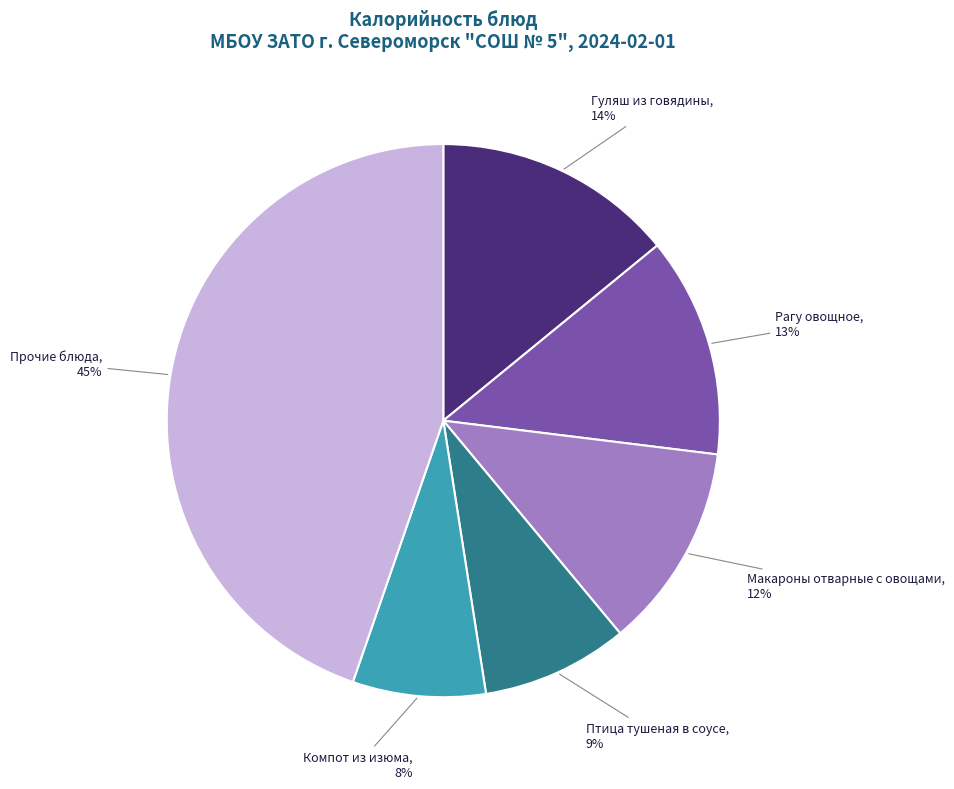

Between Макароны отварные с овощами and Гуляш из говядины, which is larger?

Гуляш из говядины